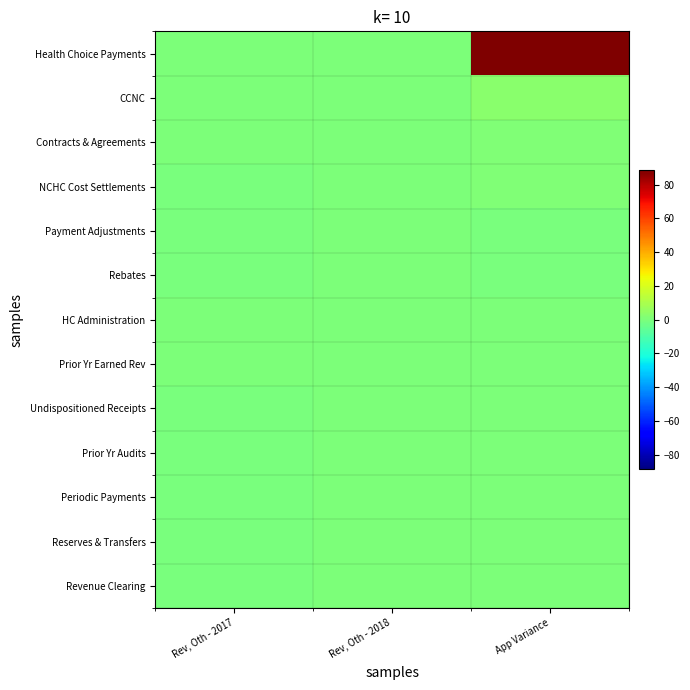

Reading left to right, what are all the values shown in this chart?

Health Choice Payments: Rev, Oth - 2017=0.1	Rev, Oth - 2018=0.0	App Variance=88.7
CCNC: Rev, Oth - 2017=0.0	Rev, Oth - 2018=0.0	App Variance=3.3
Contracts & Agreements: Rev, Oth - 2017=0.0	Rev, Oth - 2018=0.0	App Variance=0.8
NCHC Cost Settlements: Rev, Oth - 2017=-0.0	Rev, Oth - 2018=0.0	App Variance=0.7
Payment Adjustments: Rev, Oth - 2017=-0.0	Rev, Oth - 2018=0.0	App Variance=-0.3
Rebates: Rev, Oth - 2017=-0.0	Rev, Oth - 2018=0.0	App Variance=-0.1
HC Administration: Rev, Oth - 2017=0.0	Rev, Oth - 2018=0.0	App Variance=0.0
Prior Yr Earned Rev: Rev, Oth - 2017=0.0	Rev, Oth - 2018=0.0	App Variance=0.0
Undispositioned Receipts: Rev, Oth - 2017=-0.2	Rev, Oth - 2018=0.0	App Variance=0.1
Prior Yr Audits: Rev, Oth - 2017=-0.0	Rev, Oth - 2018=0.0	App Variance=0.0
Periodic Payments: Rev, Oth - 2017=-0.0	Rev, Oth - 2018=0.0	App Variance=0.0
Reserves & Transfers: Rev, Oth - 2017=-0.0	Rev, Oth - 2018=0.0	App Variance=0.0
Revenue Clearing: Rev, Oth - 2017=-0.0	Rev, Oth - 2018=0.0	App Variance=0.0